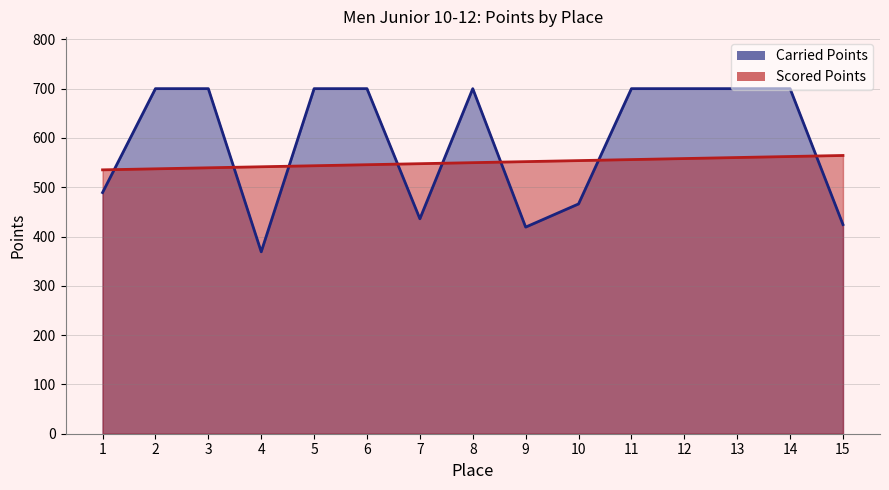

List the series in order of their peak value, highest first.

Carried Points, Scored Points